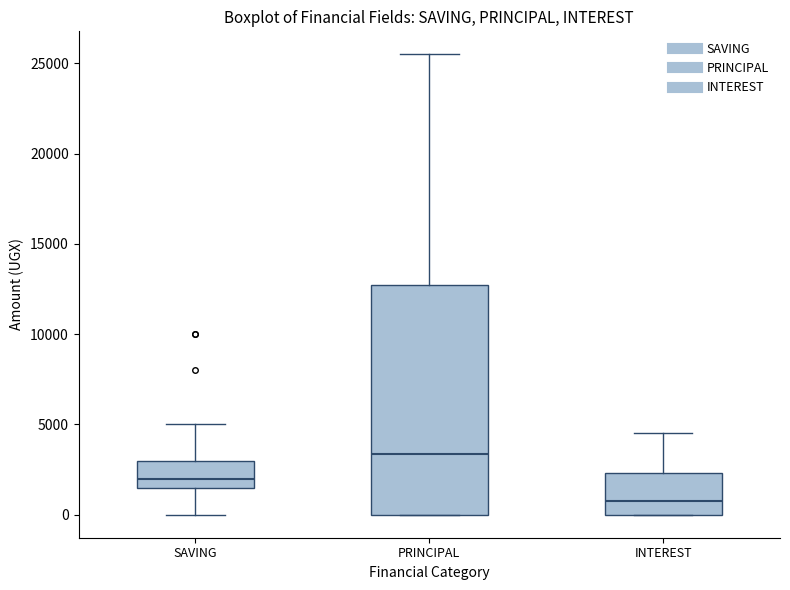

Where is the lower edge of the box for SAVING on the y-axis? The values are not printed on the chart, so give them approximately, as read against the axis.

1500